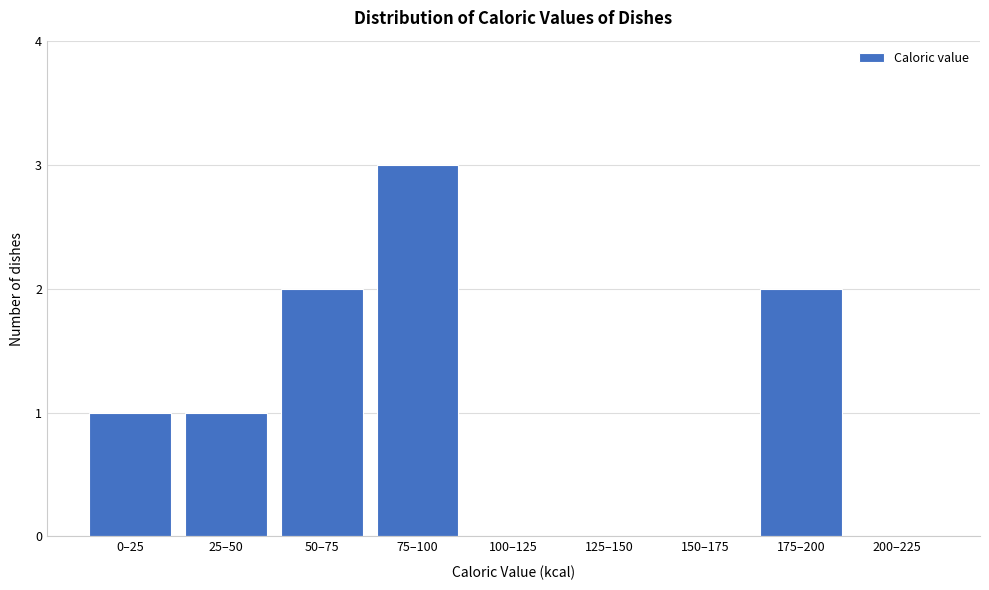

Reading left to right, what are all the values shown in this chart?

0–25=1	25–50=1	50–75=2	75–100=3	100–125=0	125–150=0	150–175=0	175–200=2	200–225=0